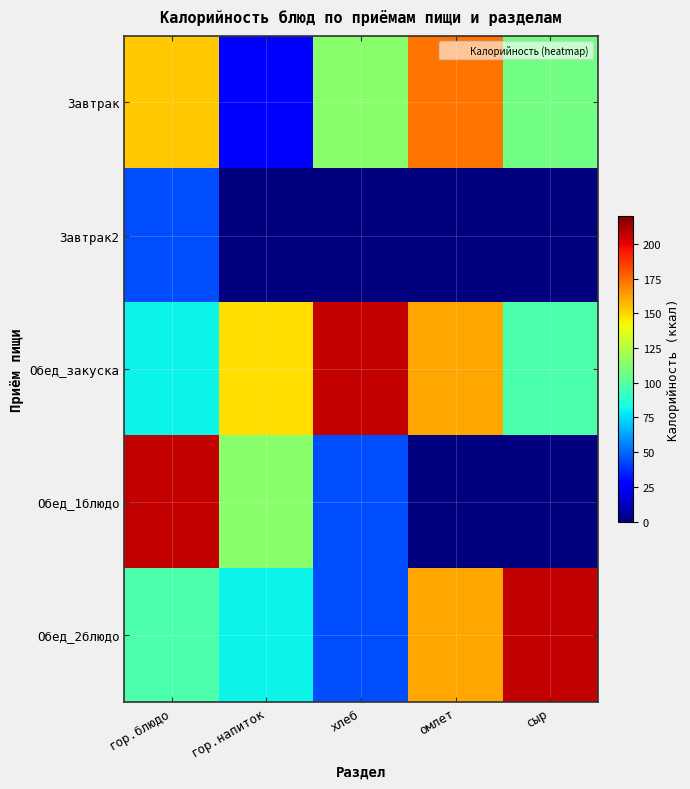

At which category is the sum across all series the highest?

гор.блюдо